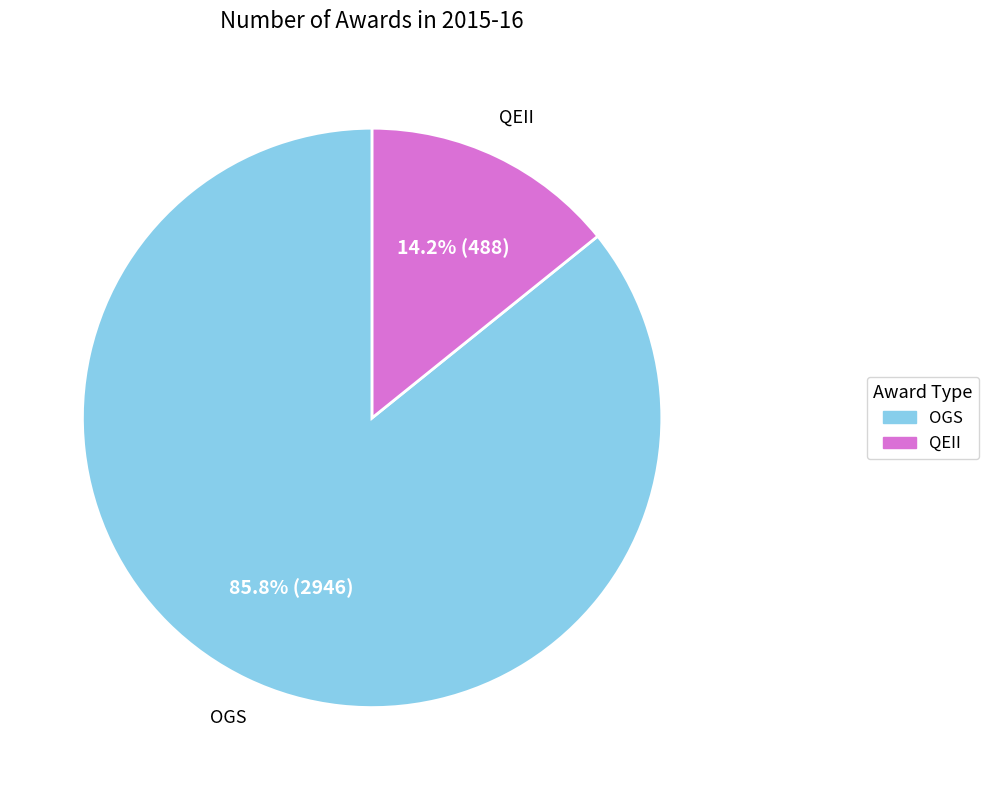

How much of the chart is everything except OGS?

14.2%